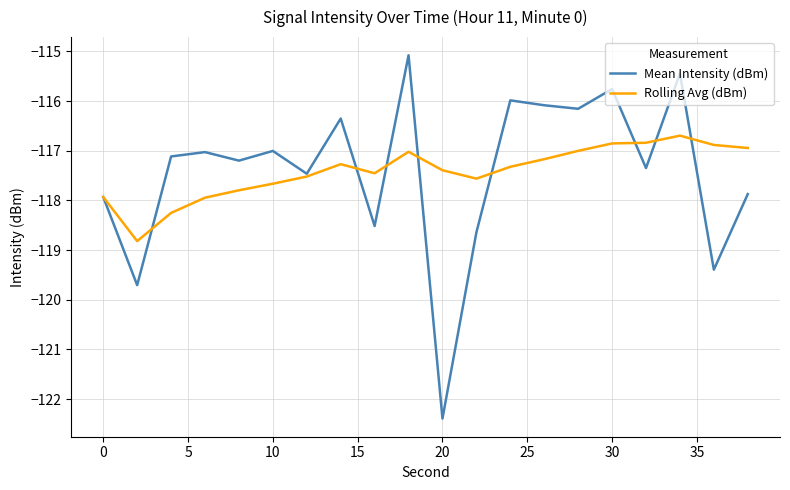

Which series has the widest spread of values?

Mean Intensity (dBm)